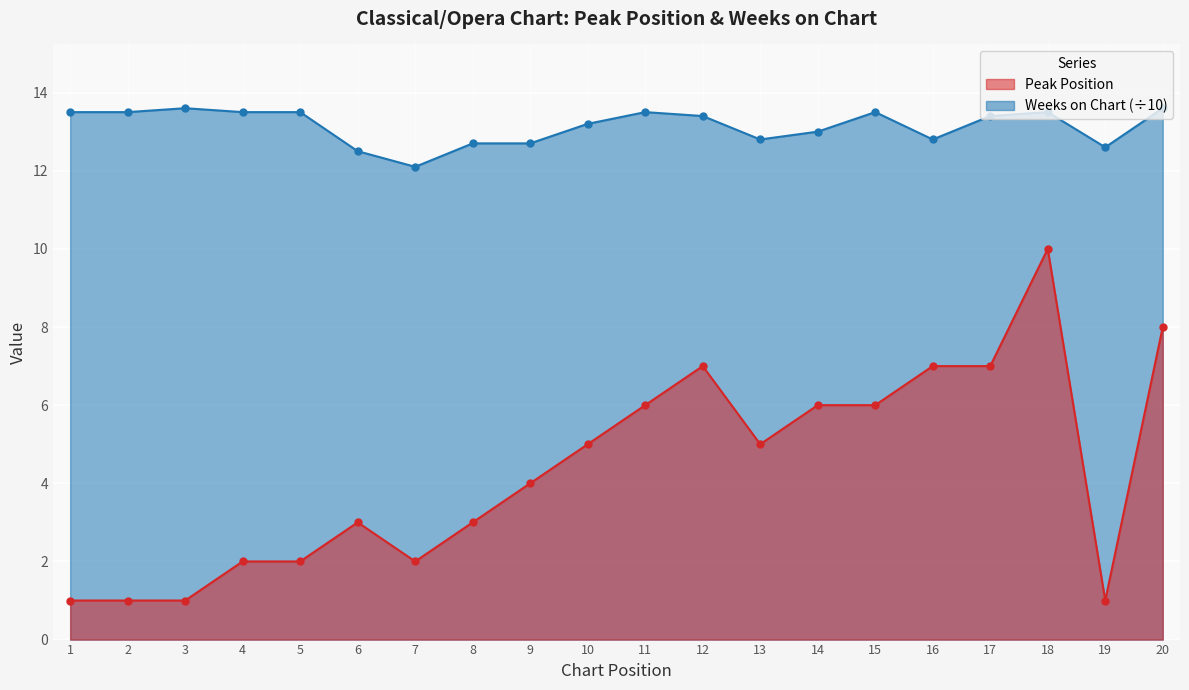

What is the value of the Peak Position point at the 7th from the left?

2.0